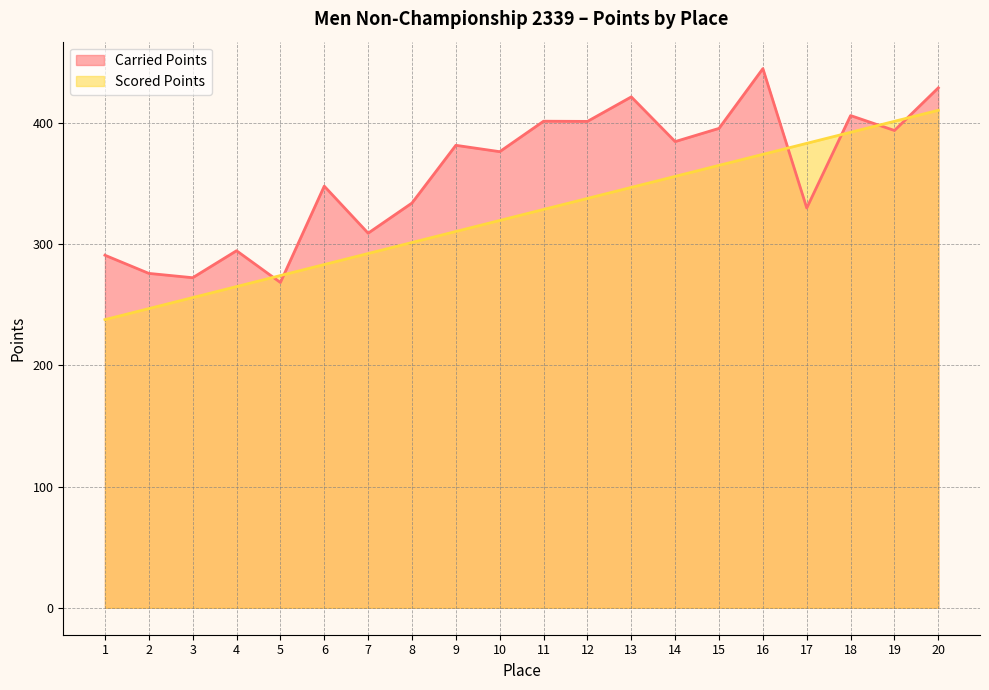

At 15, list the series in order from smallest to largest.

Scored Points, Carried Points